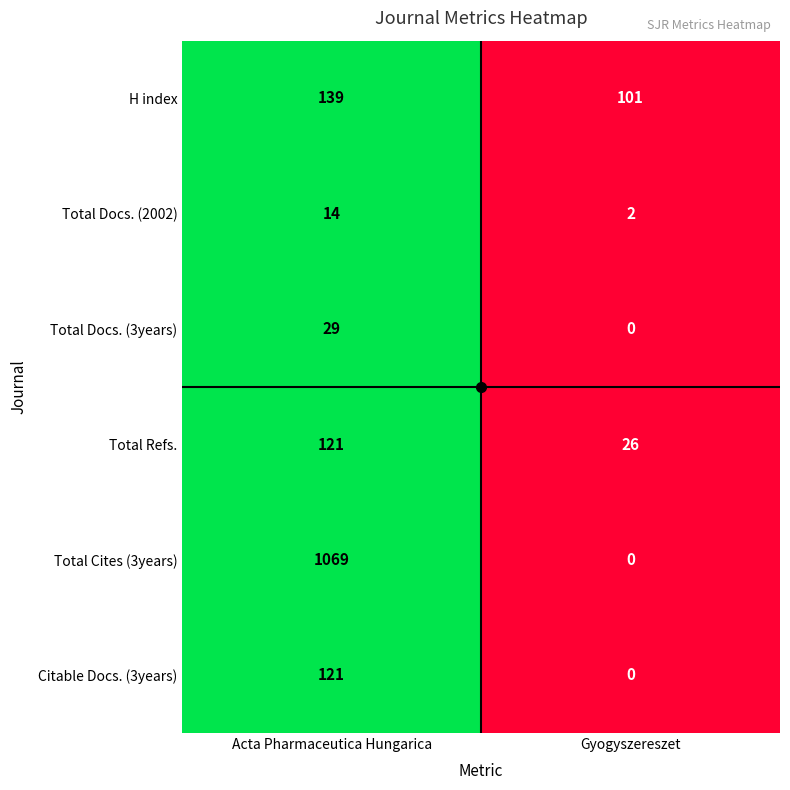

What is the difference between the Total Refs. values at Acta Pharmaceutica Hungarica and Gyogyszereszet?

95